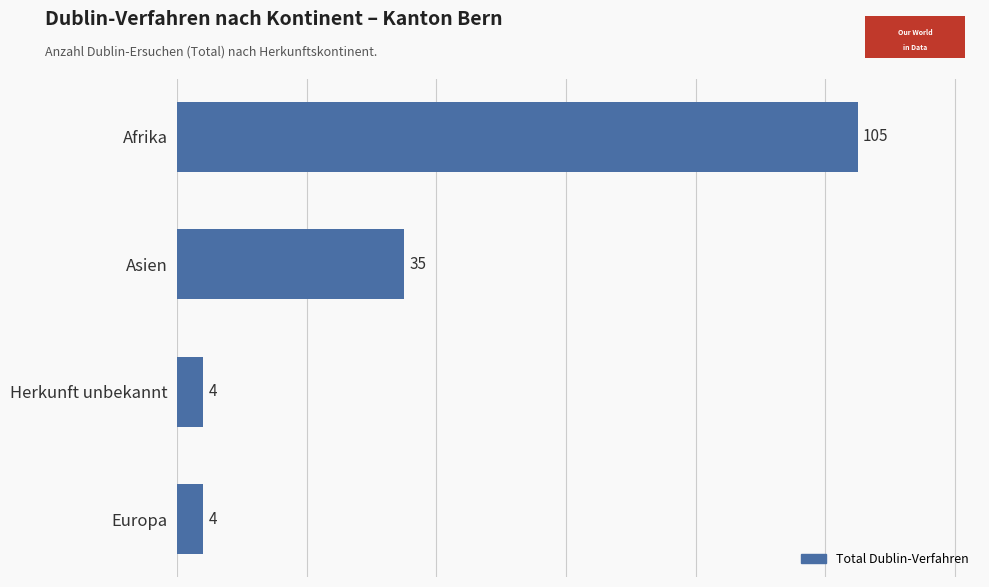

What is the sum of all values?

148